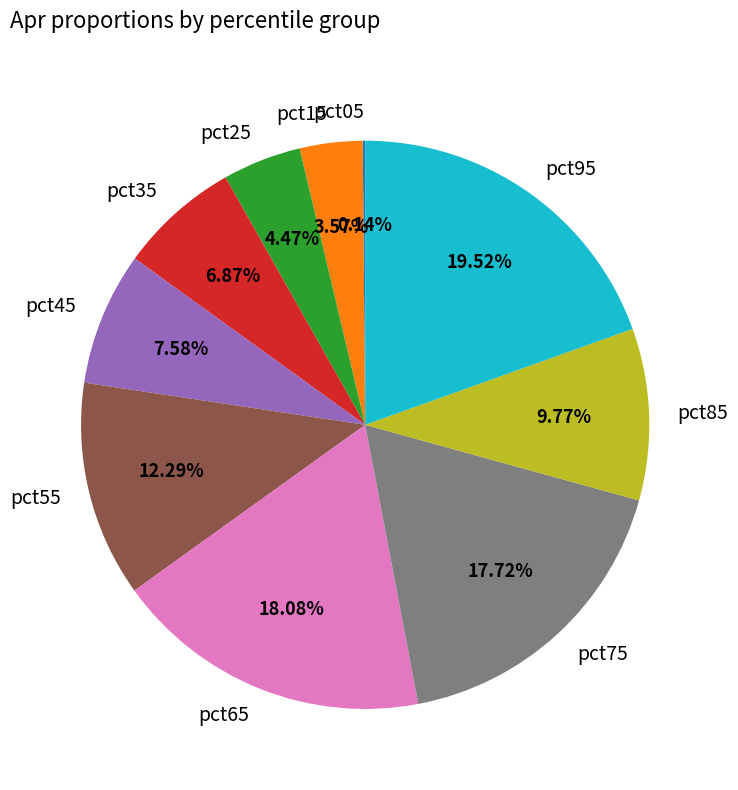

Do pct75 and pct25 together represent more than half of the pie?

No